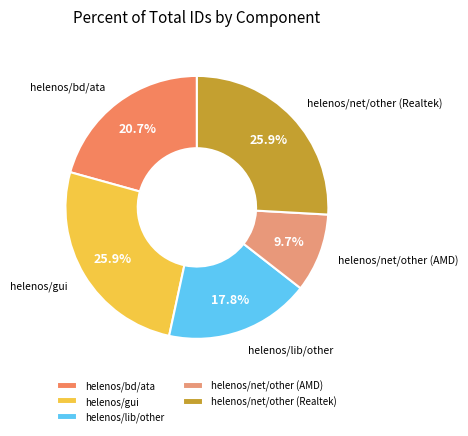

What is the smallest slice in the pie chart?

helenos/net/other (AMD)